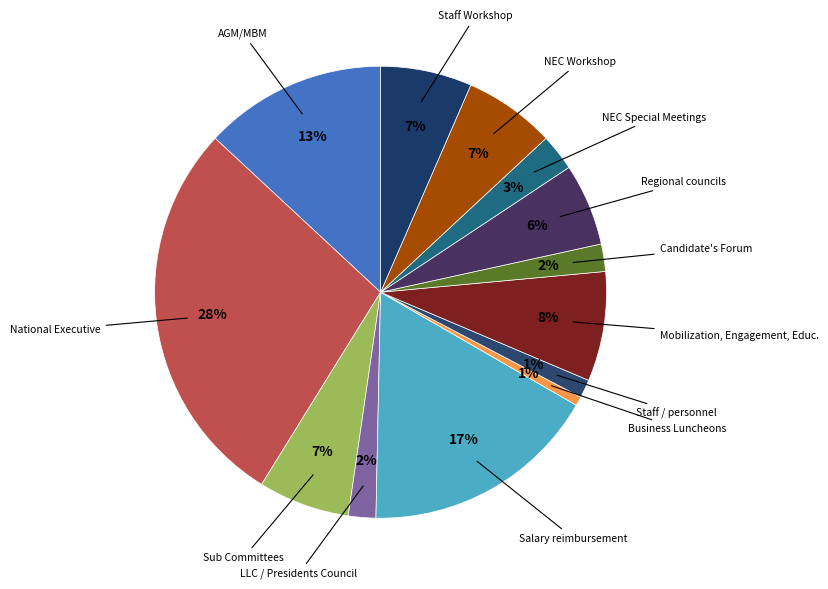

Rank the categories by value from lowest to highest.

Business Luncheons, Staff / personnel, LLC / Presidents Council, Candidate's Forum, NEC Special Meetings, Regional councils, Sub Committees, NEC Workshop, Staff Workshop, Mobilization, Engagement, Educ., AGM/MBM, Salary reimbursement, National Executive